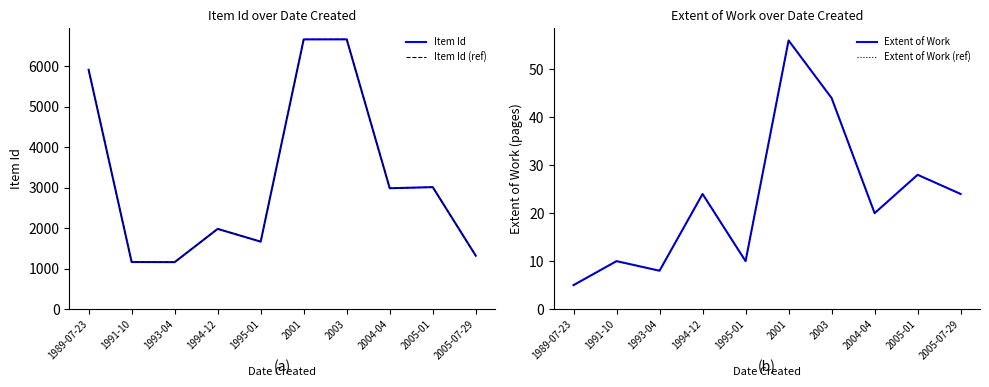

What position from the right is 1995-01?

6